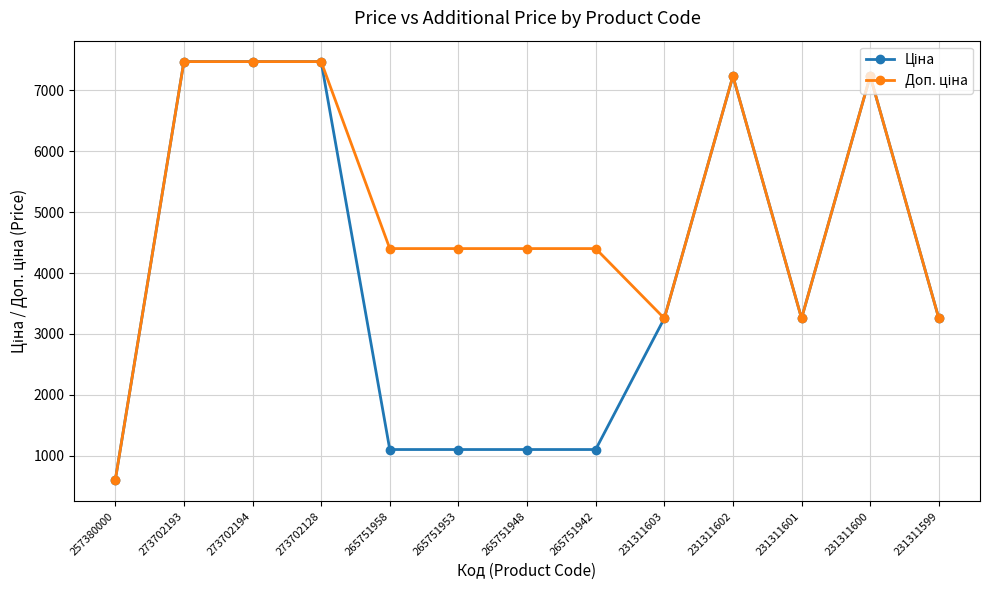

What is the total value across all series at 265751953?

5502.8